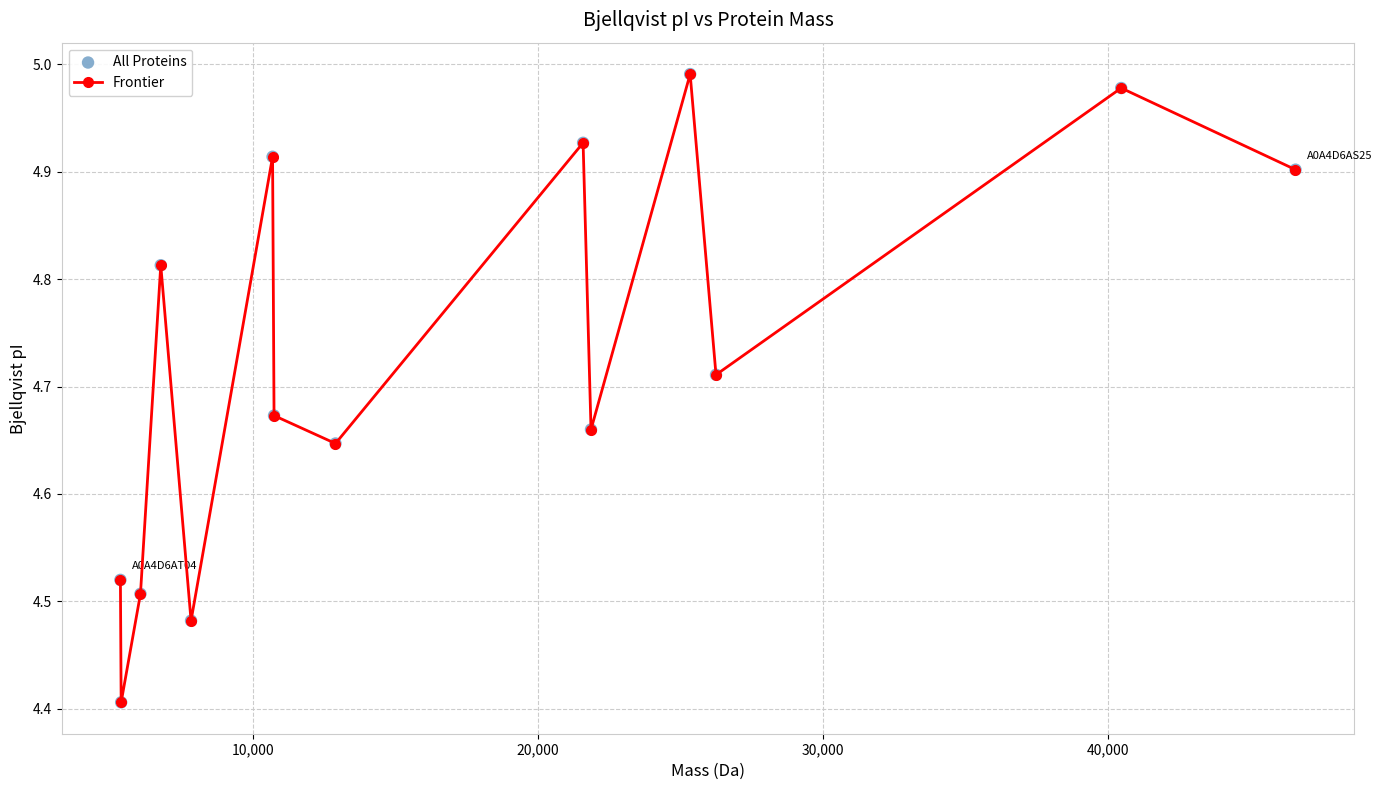

What is the sum of all values?

66.1